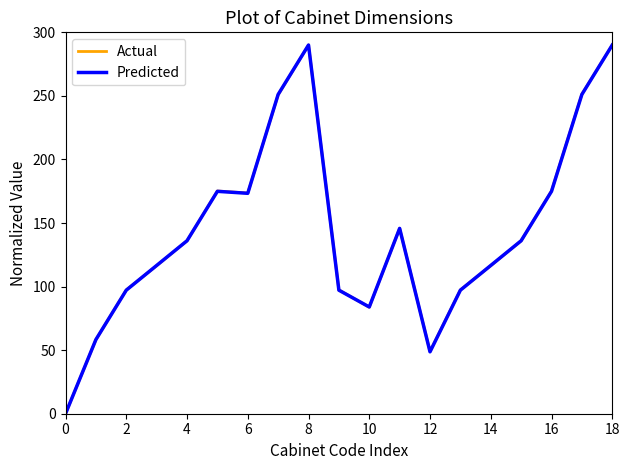

What is the highest value of the Actual series?

290.0